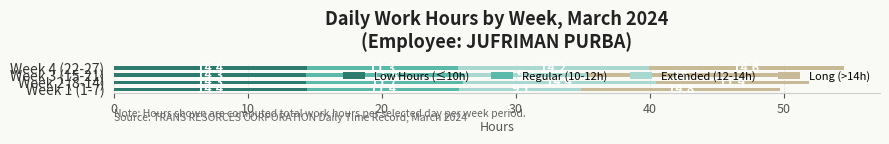

What is the highest value of the Low Hours (≤10h) series?

14.4